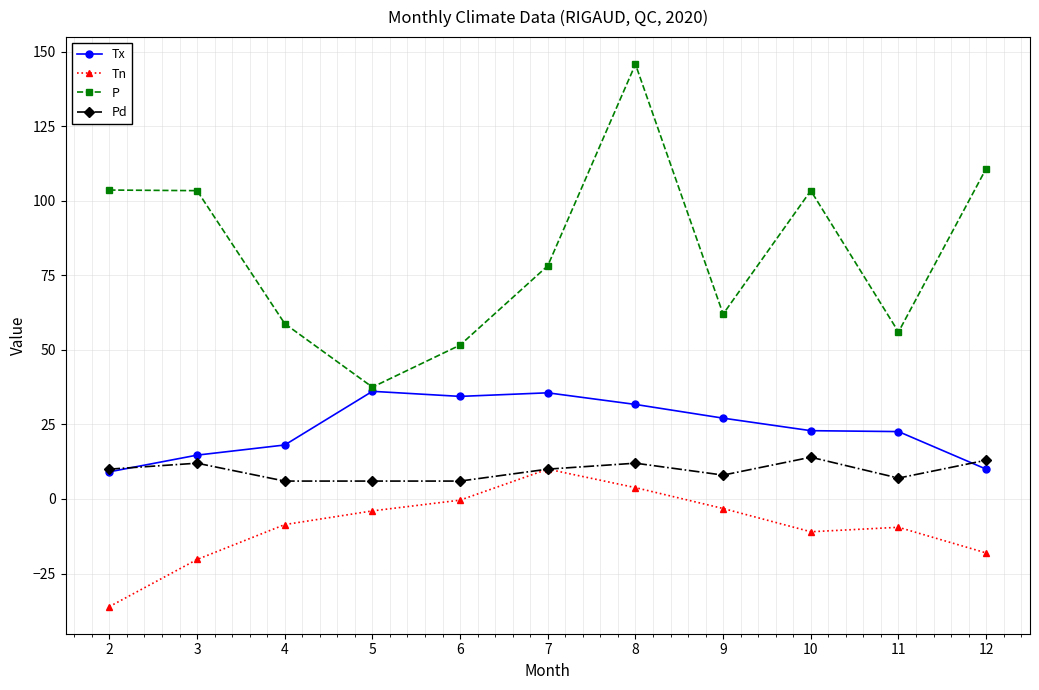

At how many categories does at least one series exceed 69?

6